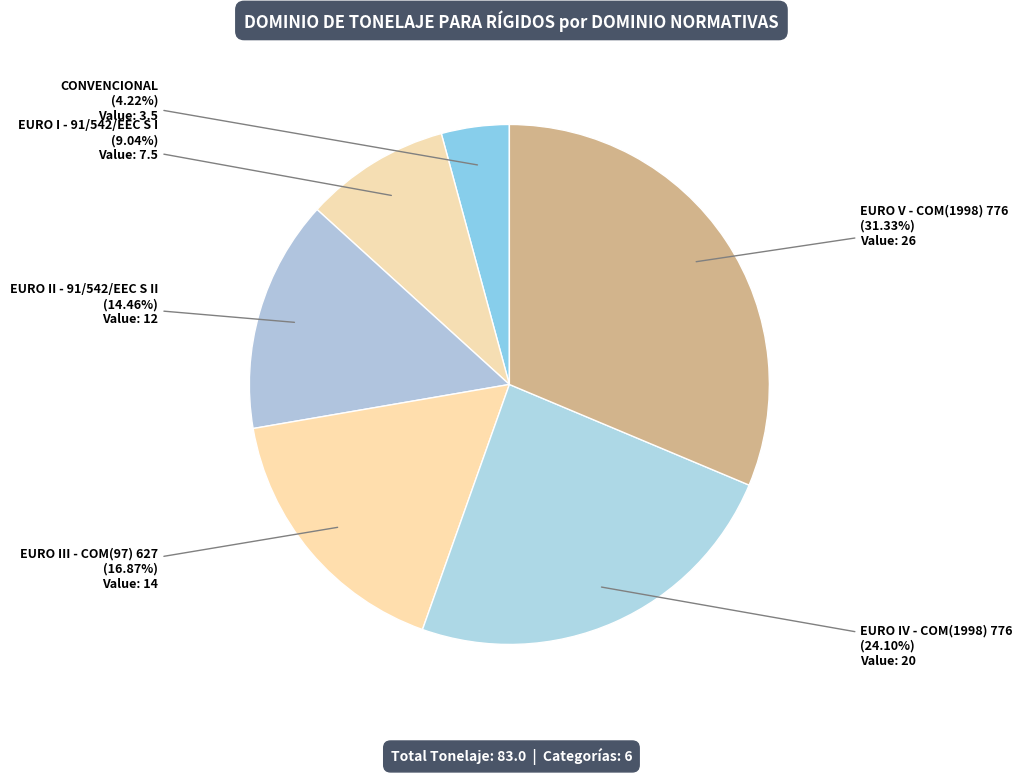

What percentage is NOT represented by EURO III - COM(97) 627?

83.1%